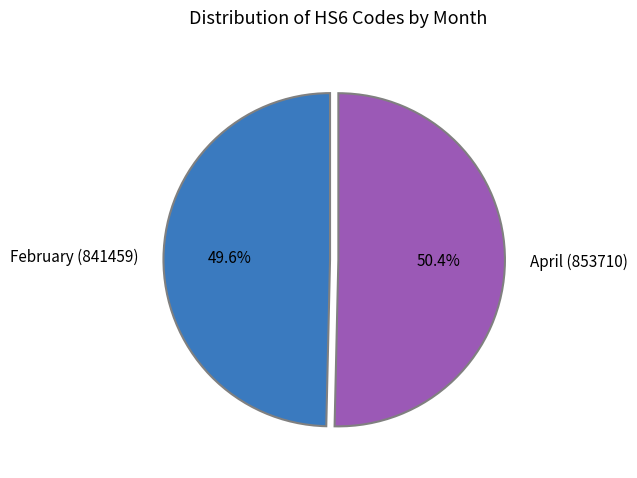

Count the number of slices in the pie.

2